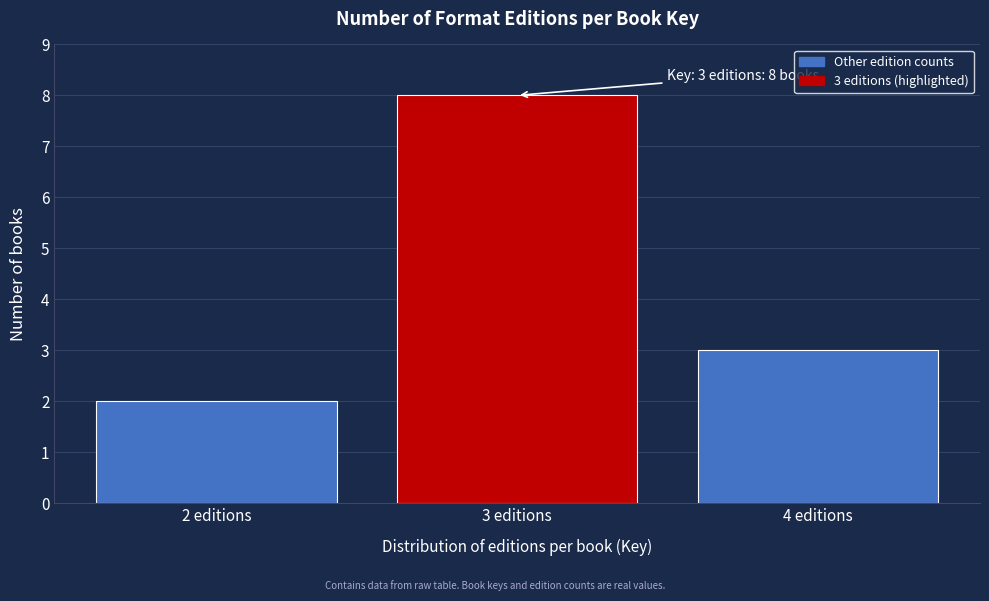

Reading right to left, what are all the values shown in this chart?

3	8	2